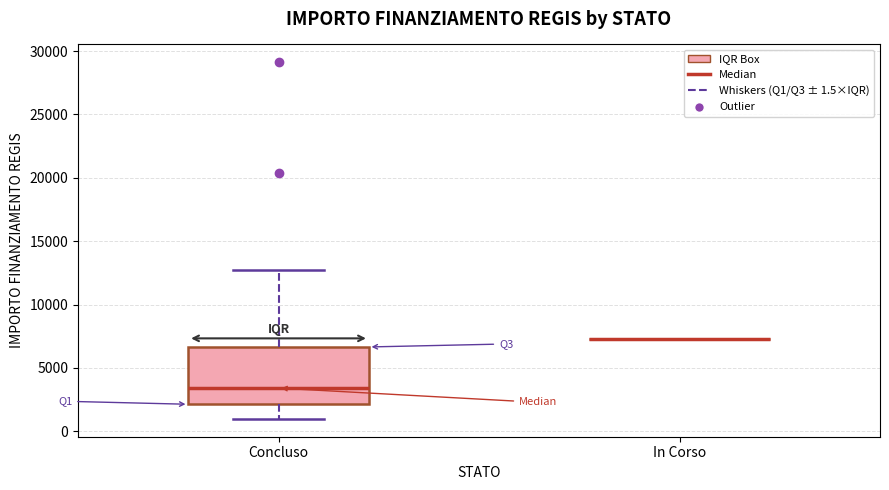

Where does the median line of the box for Concluso sit on the y-axis? The values are not printed on the chart, so give them approximately, as read against the axis.

3500